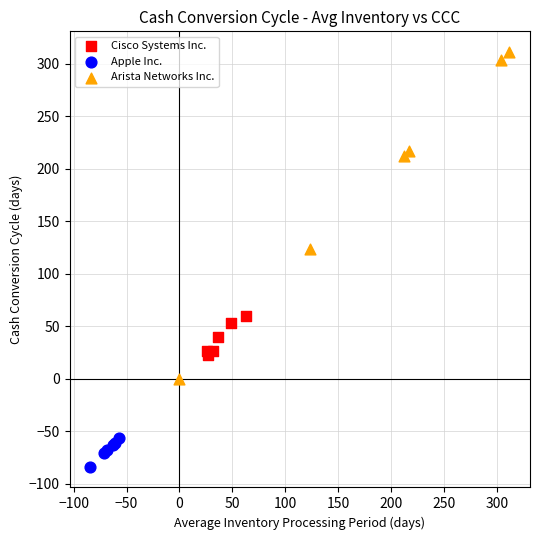

Which series has the widest spread of Y values?

Arista Networks Inc.